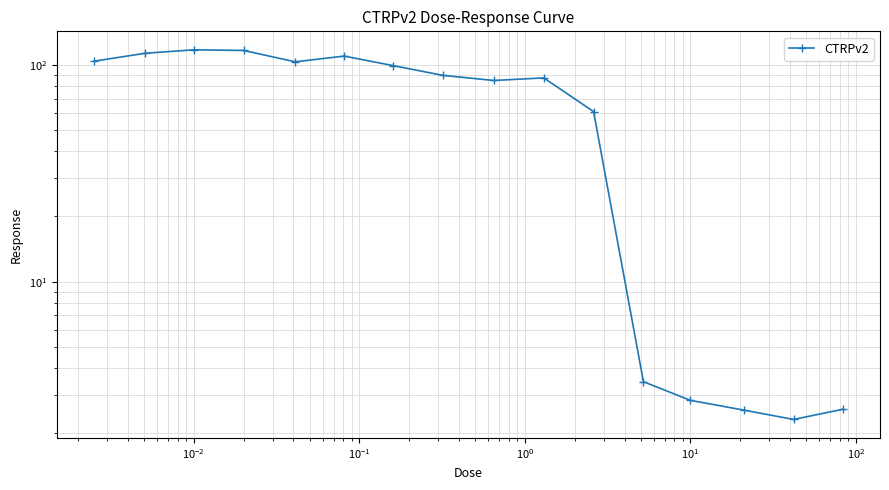

What is the smallest value displayed?

2.3